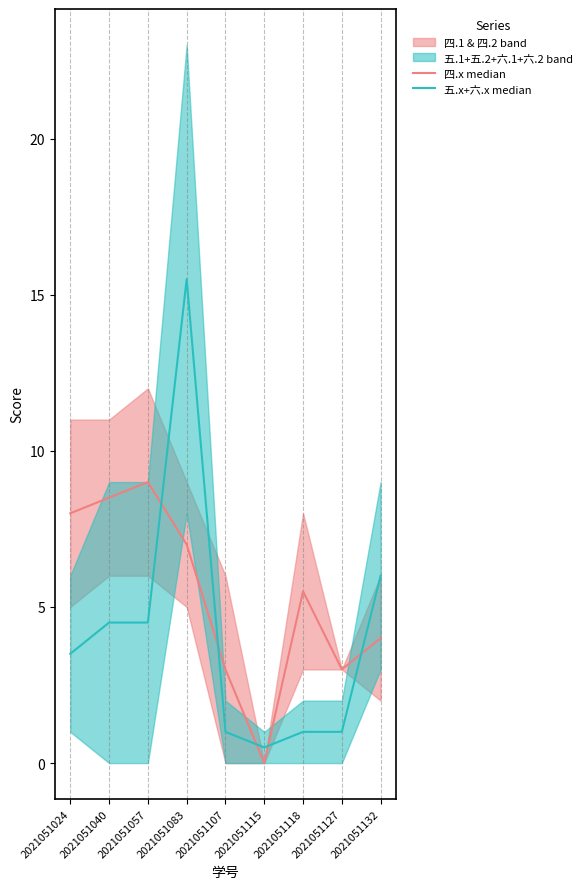

Is it true that 五.x+六.x median equals 0.6 at 2021051107?

False